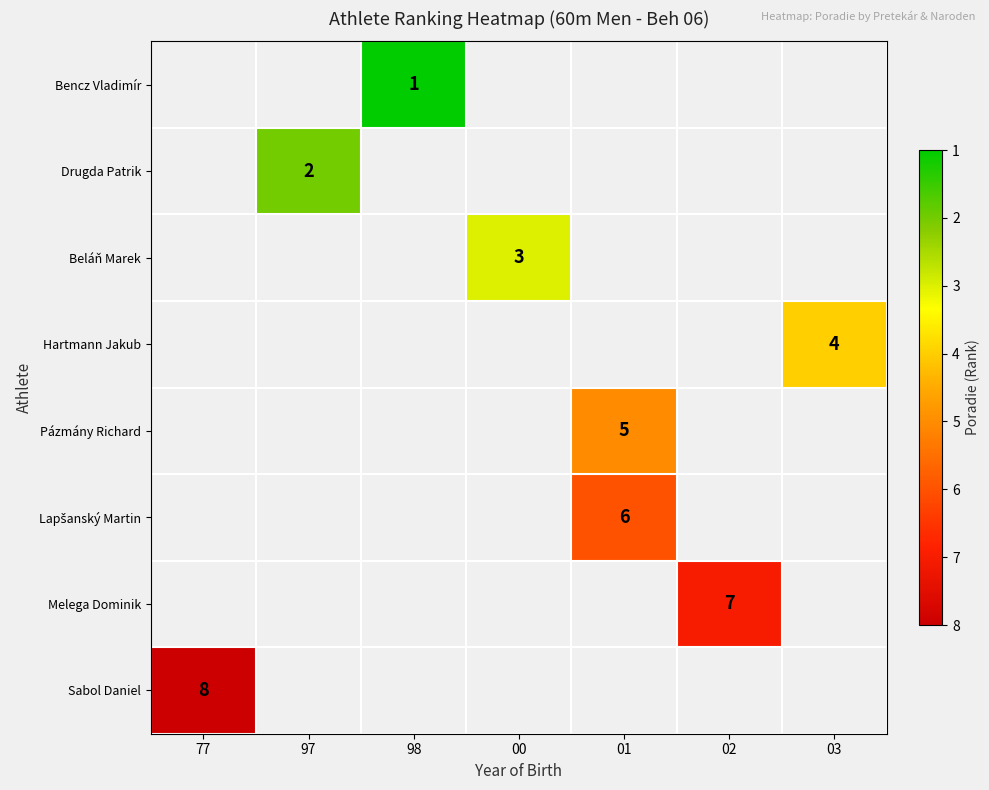

True or false: Sabol Daniel has a value of 6 at 77.

False